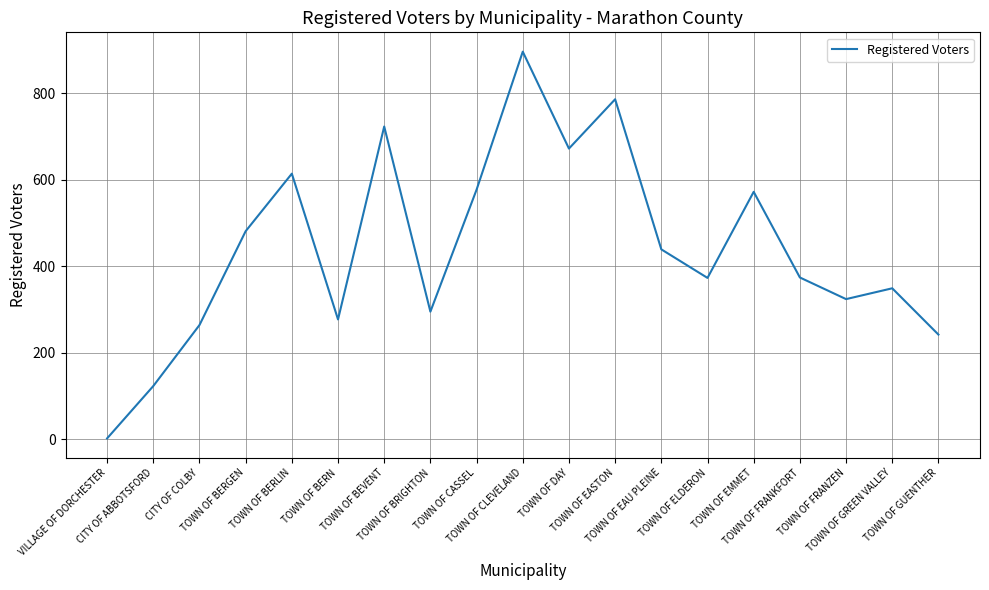

Approximately how many times larger is the value at TOWN OF EMMET compared to CITY OF ABBOTSFORD?

4.7